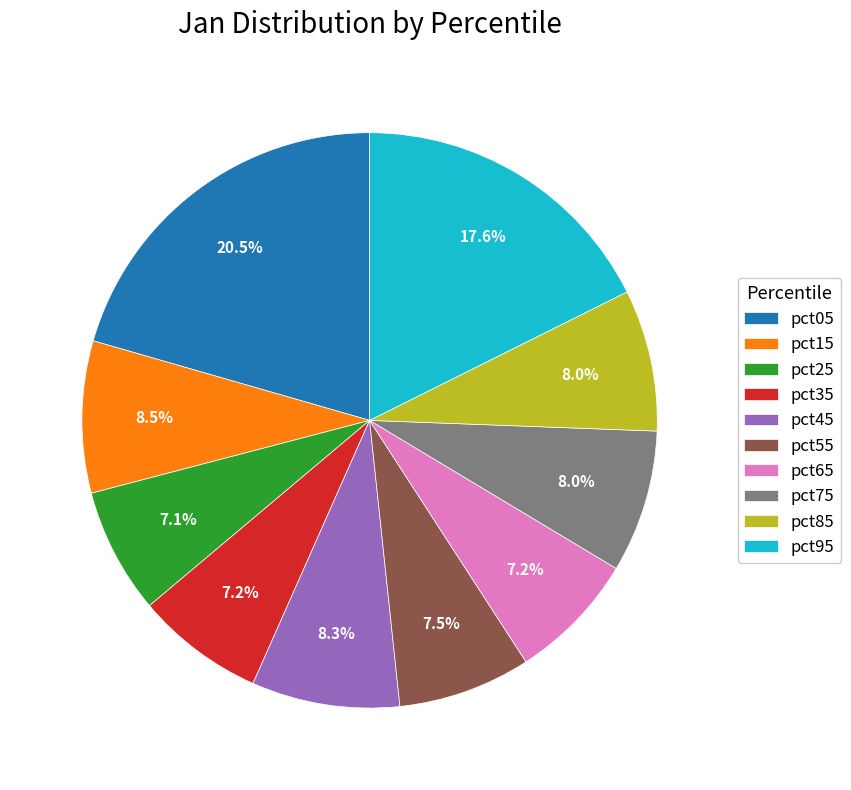

Is there a majority slice in this chart?

No